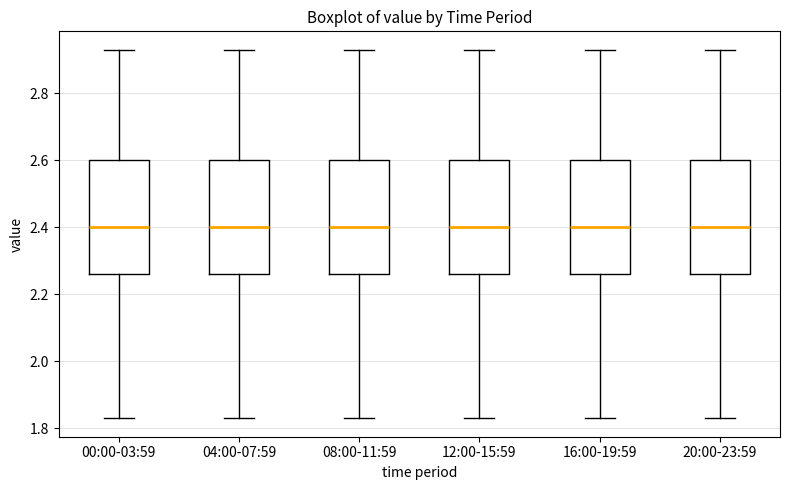

Reading left to right, read every box against the y-axis: the position of its median line, the range the box covers, and the ends of its whiskers. The values are not printed on the chart, so give them approximately, as read against the axis.

00:00-03:59: median 2.40, box 2.26 to 2.60, whiskers 1.84 to 2.94
04:00-07:59: median 2.40, box 2.26 to 2.60, whiskers 1.84 to 2.94
08:00-11:59: median 2.40, box 2.26 to 2.60, whiskers 1.84 to 2.94
12:00-15:59: median 2.40, box 2.26 to 2.60, whiskers 1.84 to 2.94
16:00-19:59: median 2.40, box 2.26 to 2.60, whiskers 1.84 to 2.94
20:00-23:59: median 2.40, box 2.26 to 2.60, whiskers 1.84 to 2.94